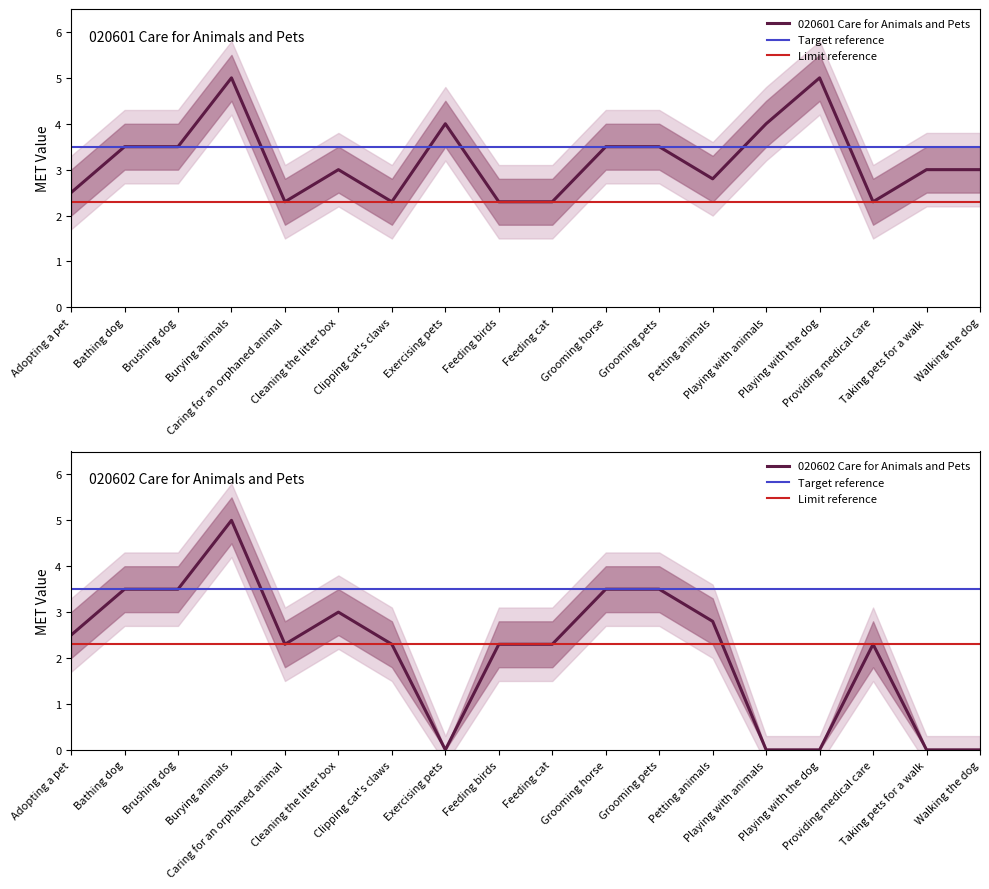

How many interior local peaks does the 020602 Compendium Values series have?

3